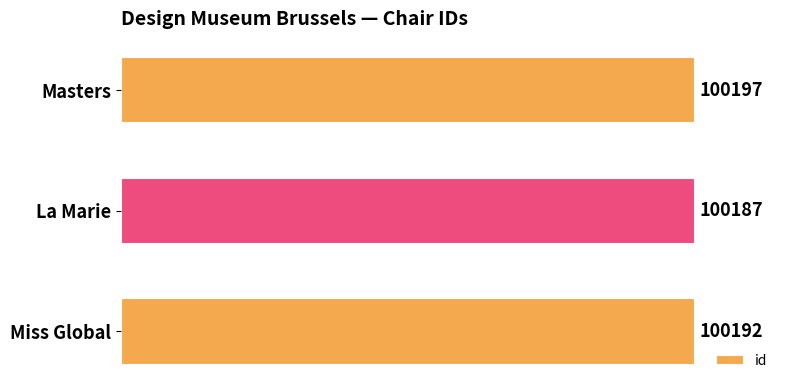

True or false: the data shows 156973 at La Marie.

False